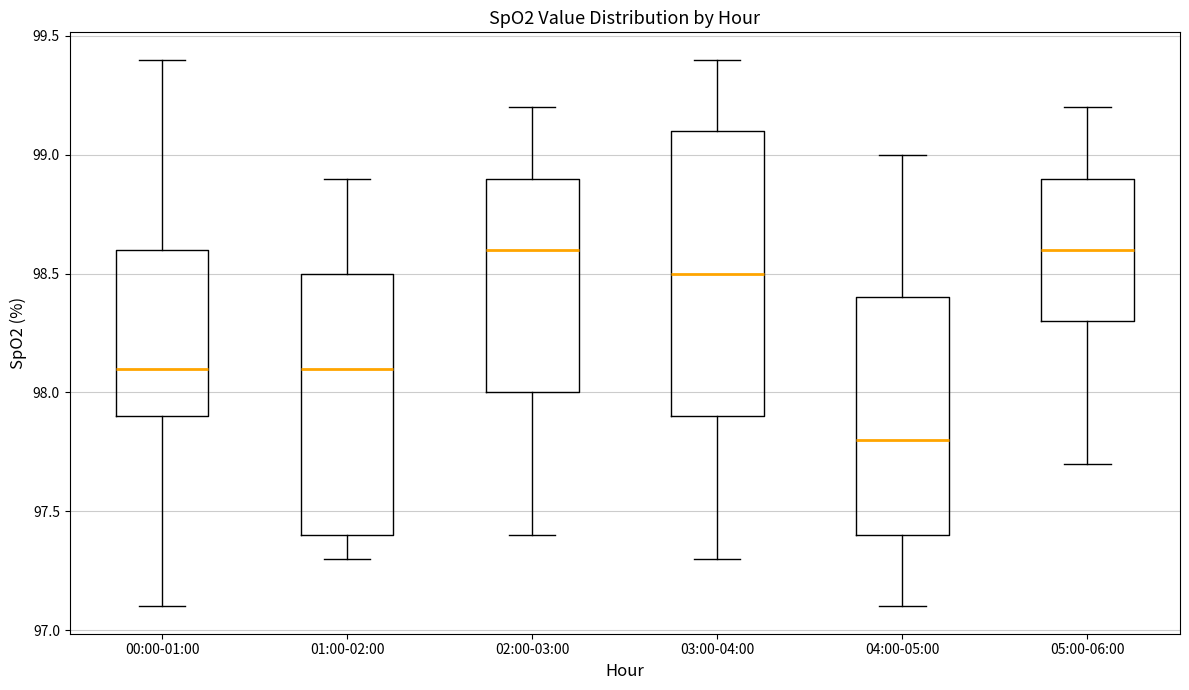

Comparing the boxes themselves (not the whiskers), which one is the tallest?

03:00-04:00